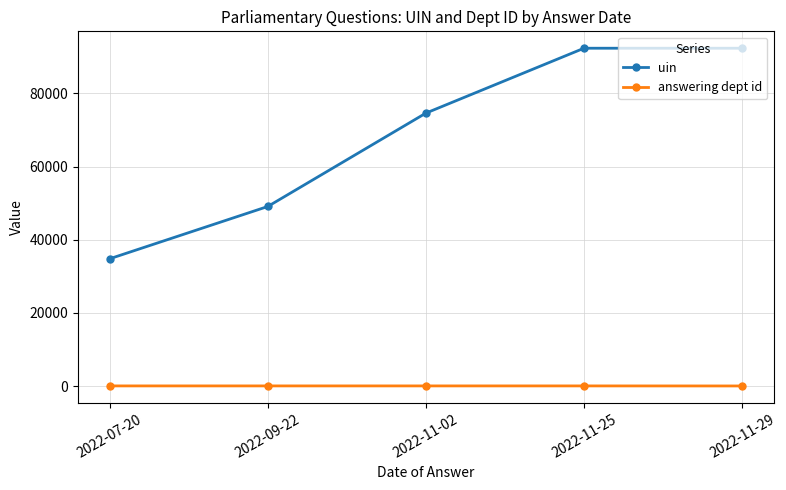

What is the difference between the highest and lowest values at 2022-11-02?

74583